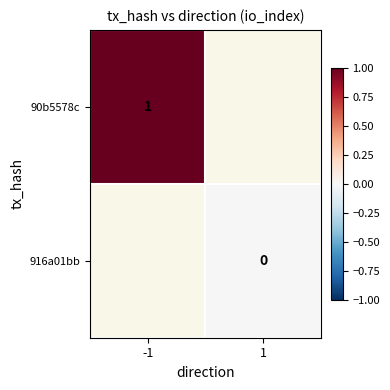

Is the value of 916a01bb at 1 greater than the value of 90b5578c at -1?

No